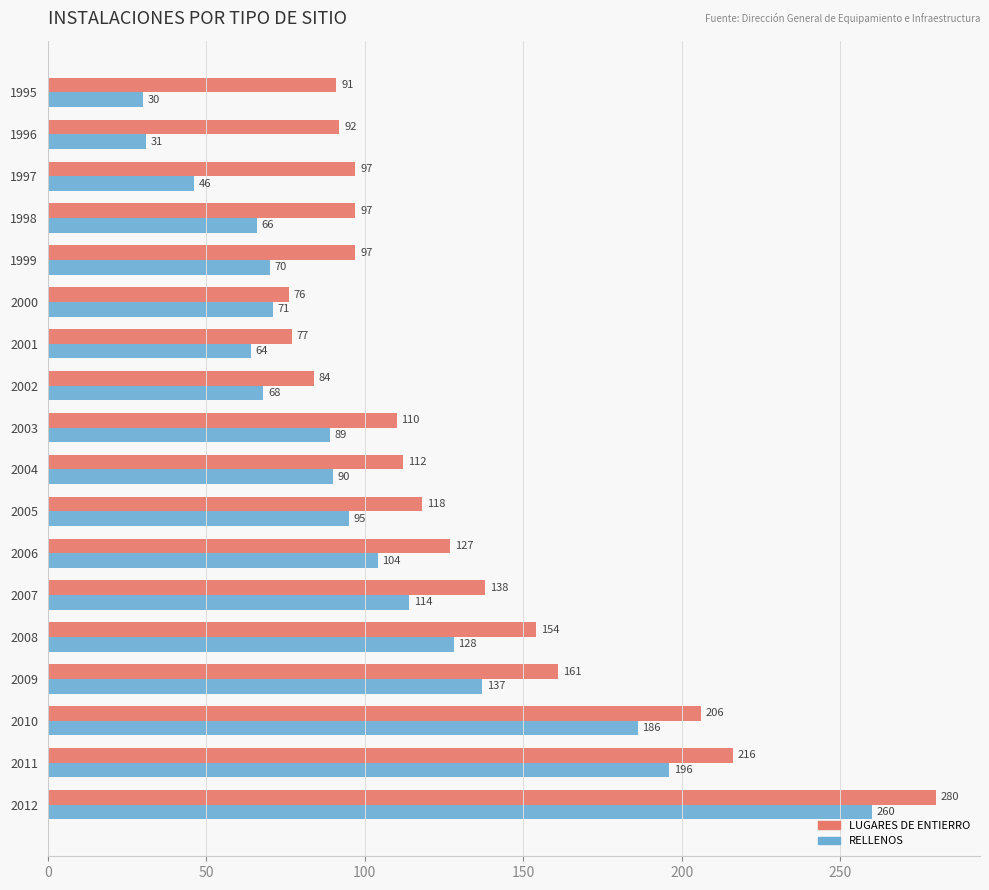

How many distinct data groups are displayed?

2